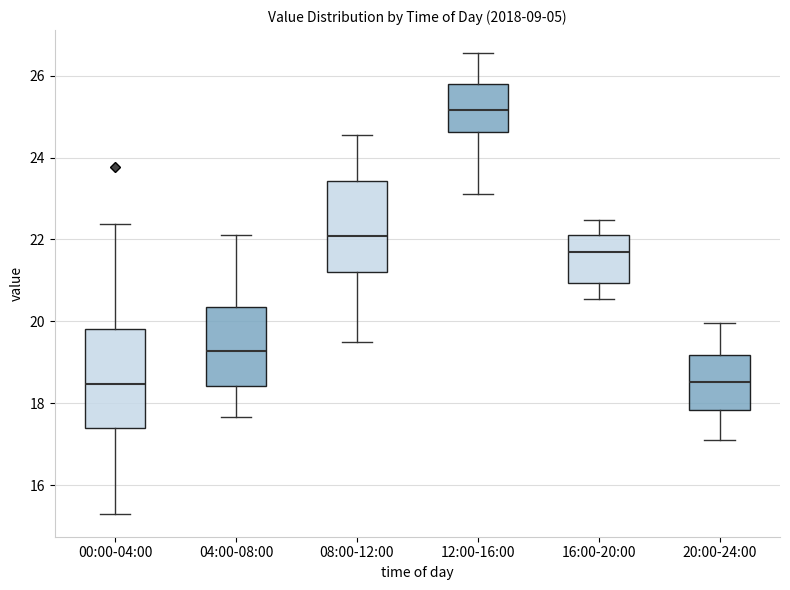

Reading left to right, transcribe this box plot: for each box, give where its median line is, the range the box spans, and where its two whiskers end, as read against the y-axis. The values are not printed on the chart, so give them approximately, as read against the axis.

00:00-04:00: median 18.4, box 17.4 to 19.8, whiskers 15.4 to 22.4
04:00-08:00: median 19.2, box 18.4 to 20.4, whiskers 17.6 to 22.2
08:00-12:00: median 22.0, box 21.2 to 23.4, whiskers 19.6 to 24.6
12:00-16:00: median 25.2, box 24.6 to 25.8, whiskers 23.2 to 26.6
16:00-20:00: median 21.6, box 21.0 to 22.2, whiskers 20.6 to 22.4
20:00-24:00: median 18.6, box 17.8 to 19.2, whiskers 17.2 to 20.0